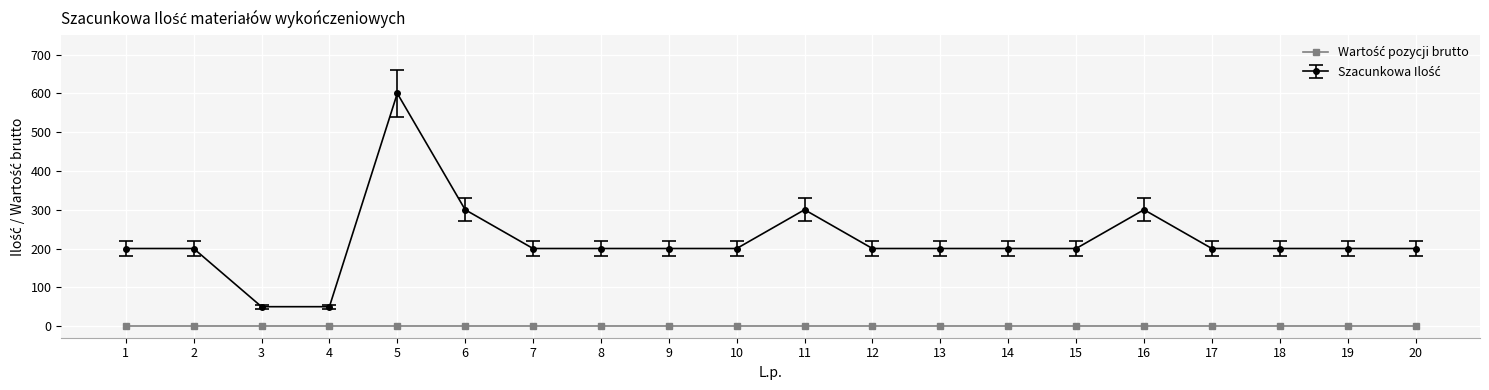

What is the maximum value shown in the chart?

600